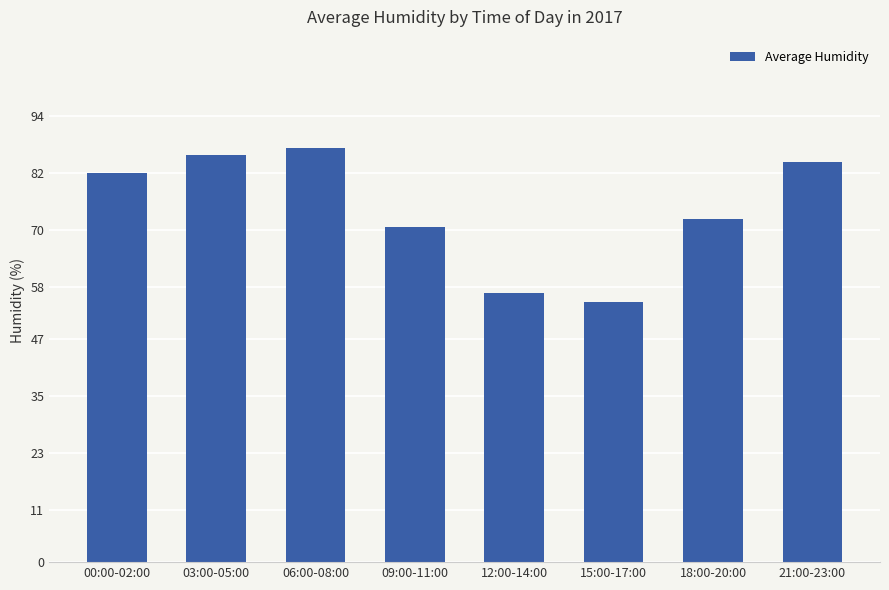

What is the approximate value at 15:00-17:00?

54.7